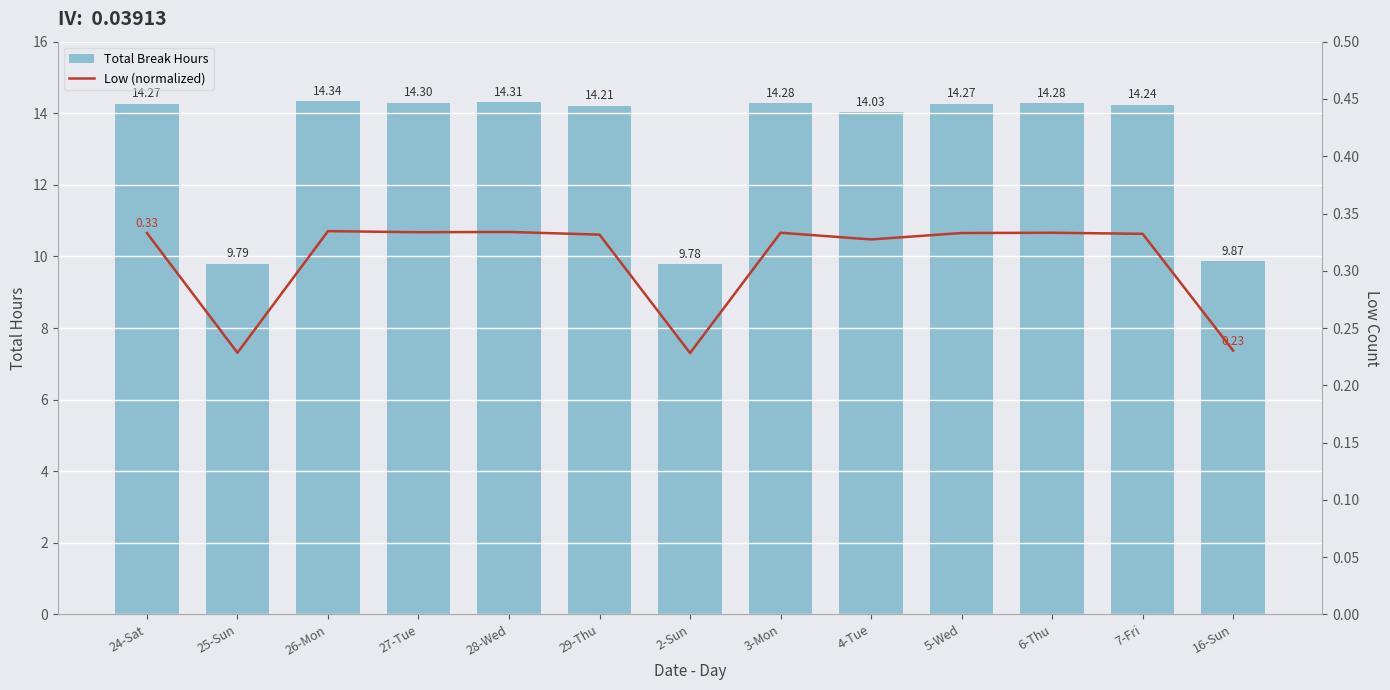

Which category has the lowest value across all series?

2-Sun